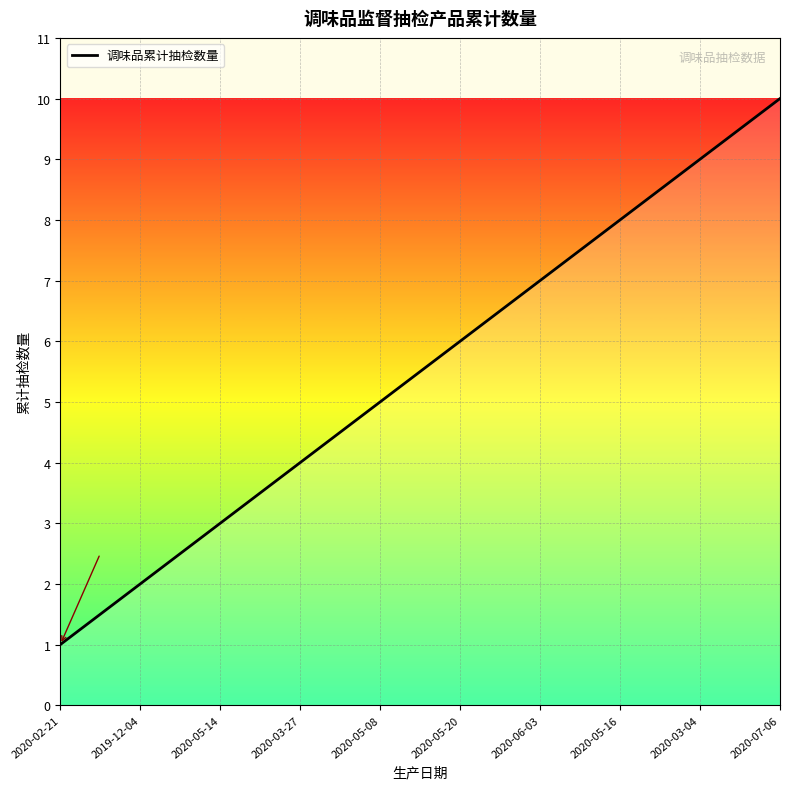

At which category does the chart reach its peak across all series?

2020-07-06